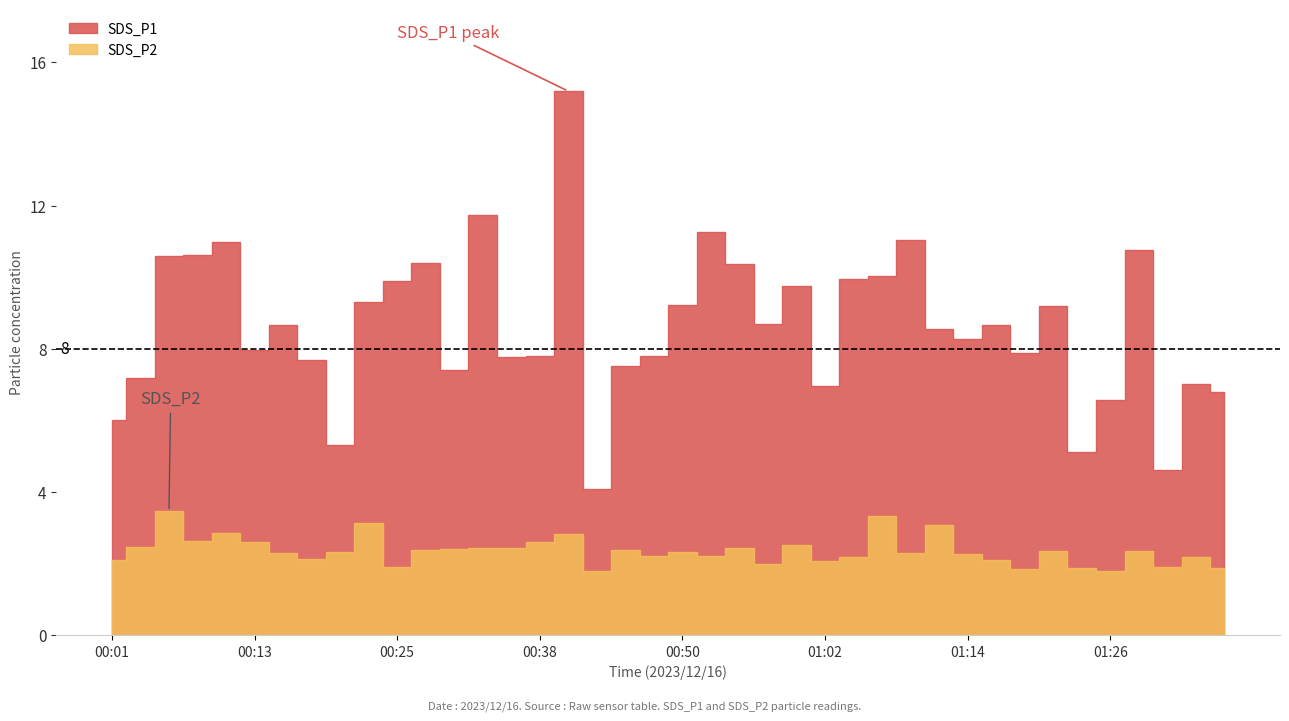

What is the value of the SDS_P1 point at the 23rd from the left?

10.4